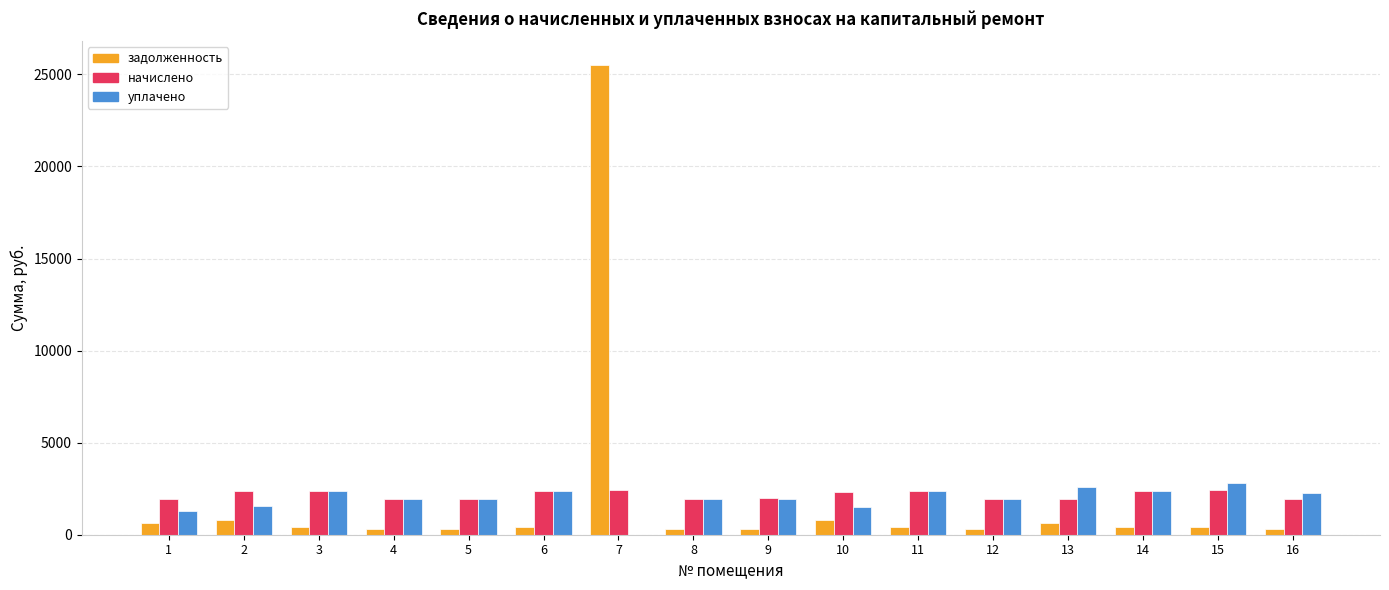

How many series are shown in this chart?

3